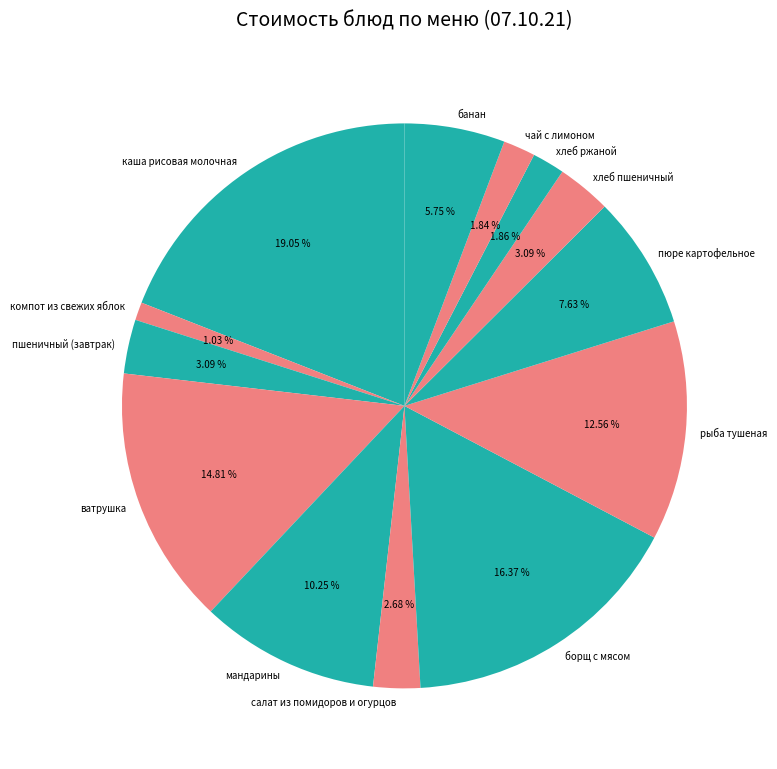

Is the sum of салат из помидоров и огурцов and борщ с мясом greater than half?

No